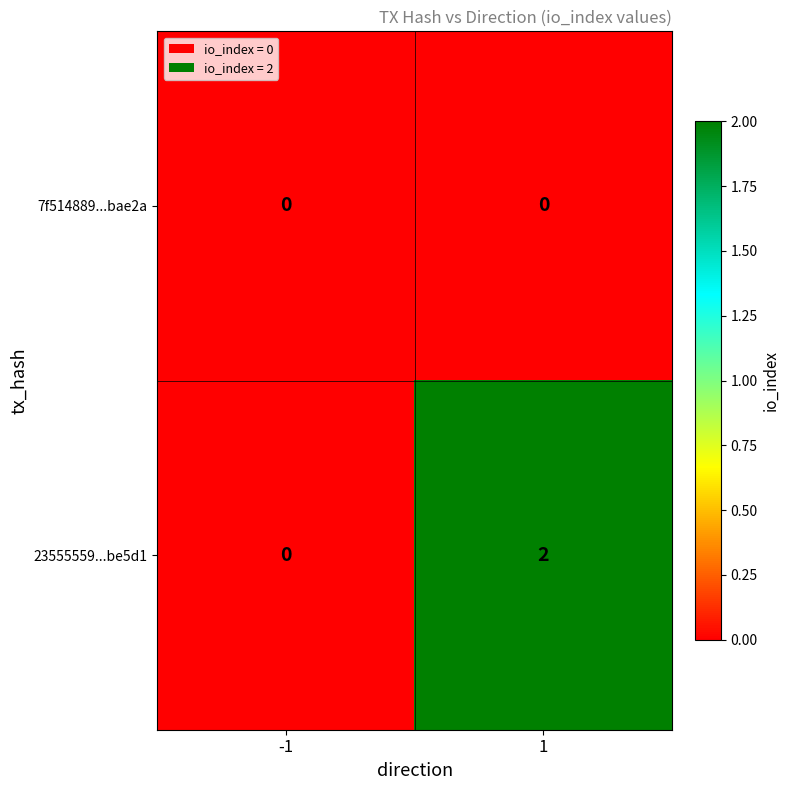

Is it true that 23555559...be5d1 equals -1 at -1?

False